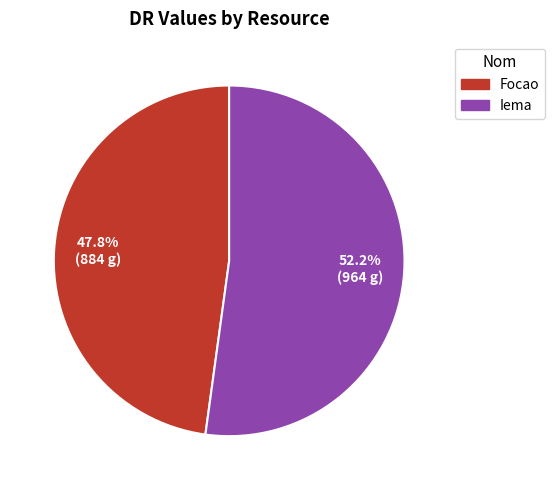

Count the number of slices in the pie.

2